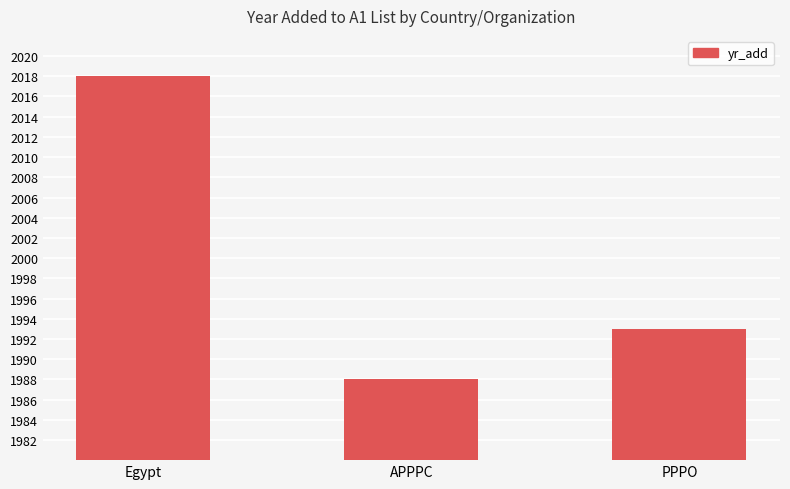

The value at APPPC is 1988. True or false?

True